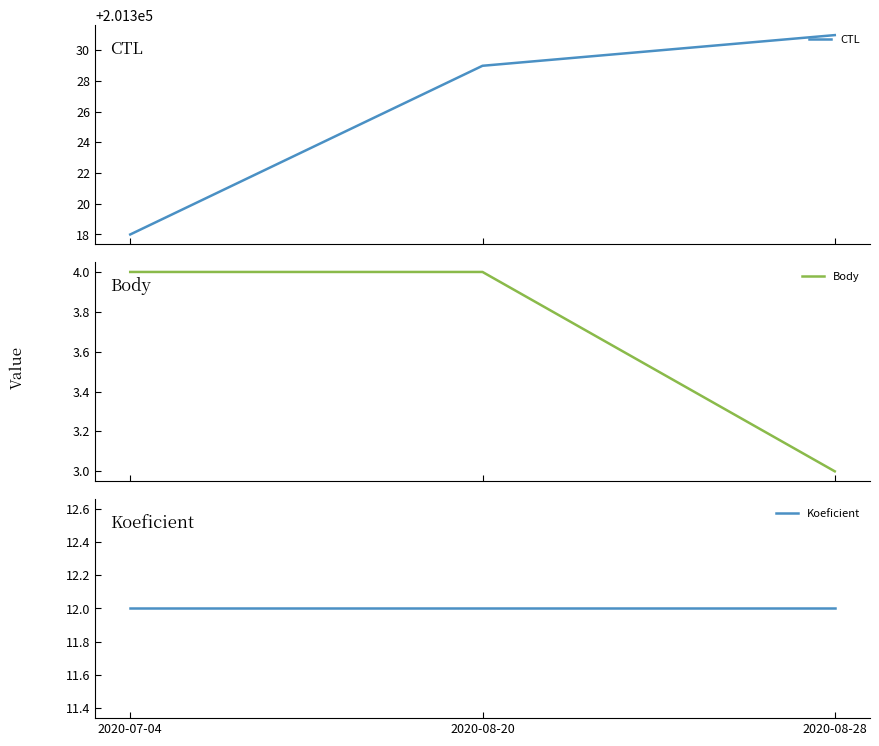

Which series has the largest range (max minus min)?

CTL